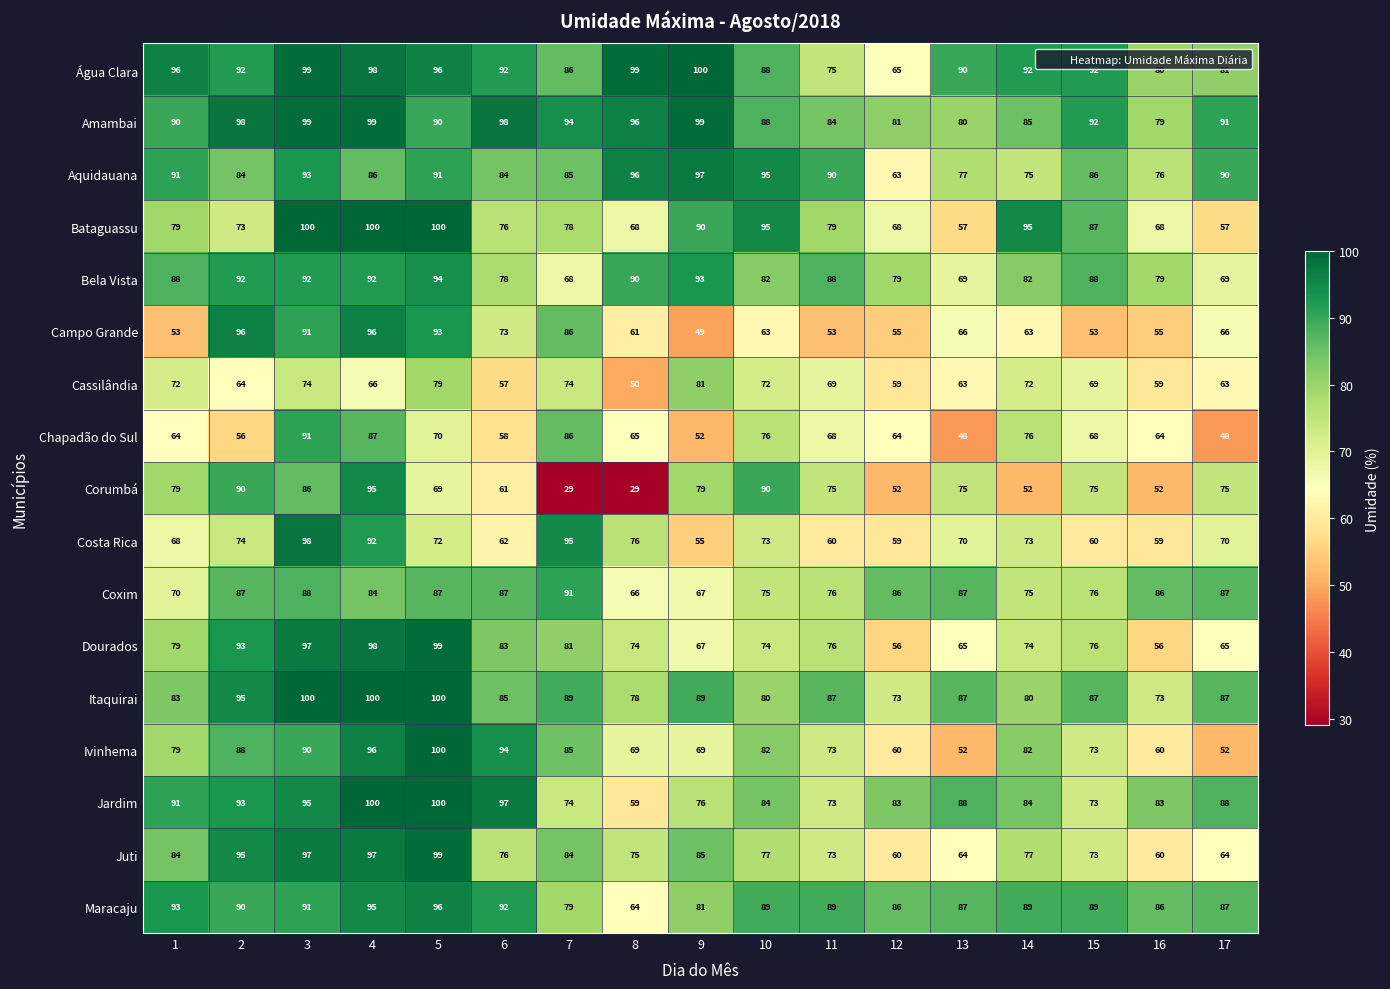

Which series has the largest range (max minus min)?

Corumbá